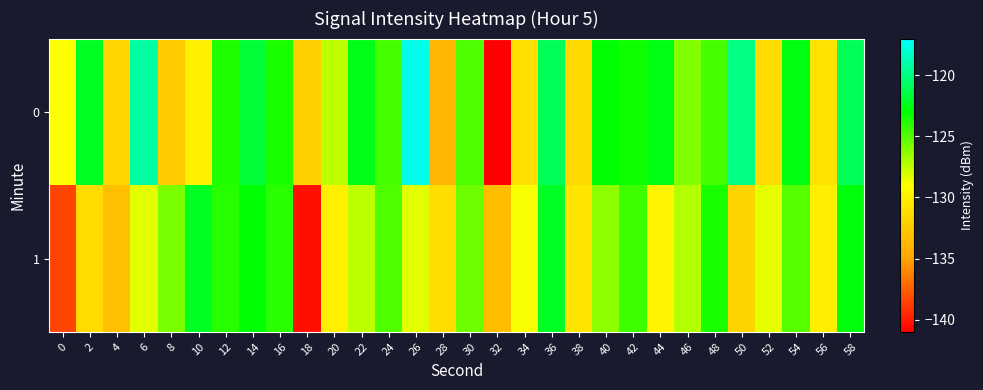

How many series are shown in this chart?

2